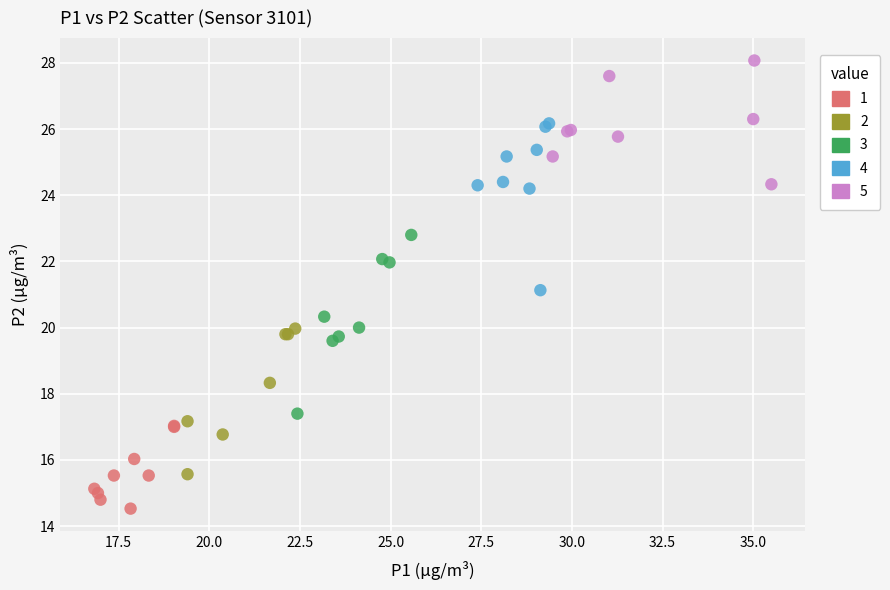

Which series reaches the maximum Y coordinate?

5